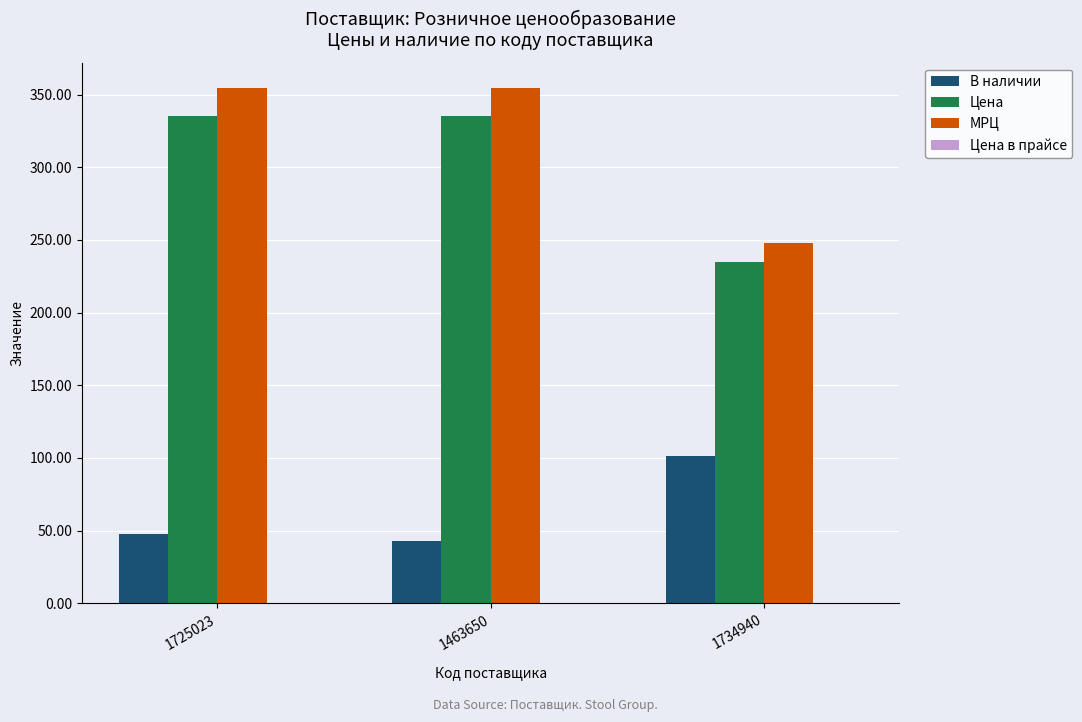

Are the bars grouped side by side (vs. stacked)?

Yes